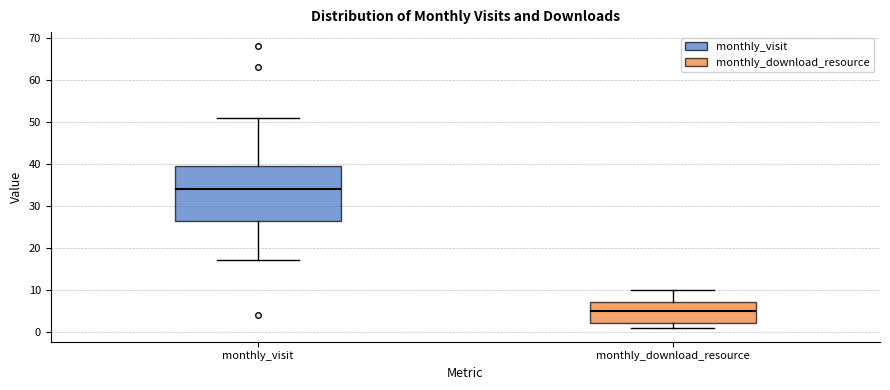

Which box has the lowest median line?

monthly_download_resource